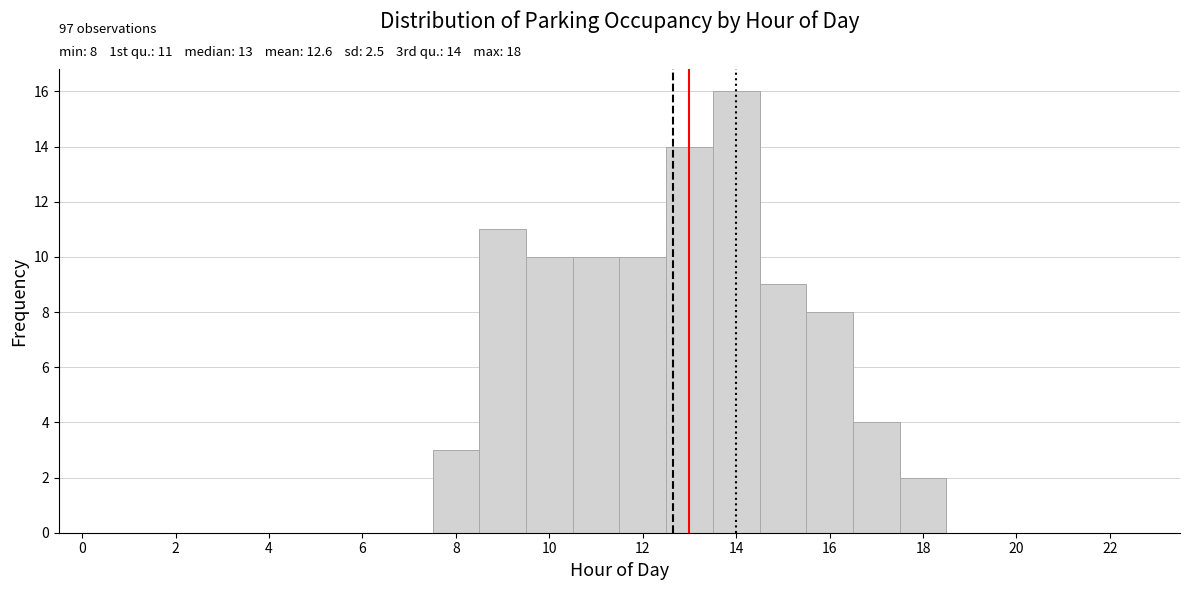

Over which range of the x-axis is the bar tallest?

13.5 to 14.5